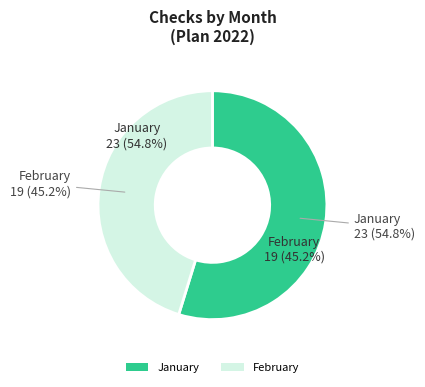

Rank the categories by value from lowest to highest.

Февраль, Январь